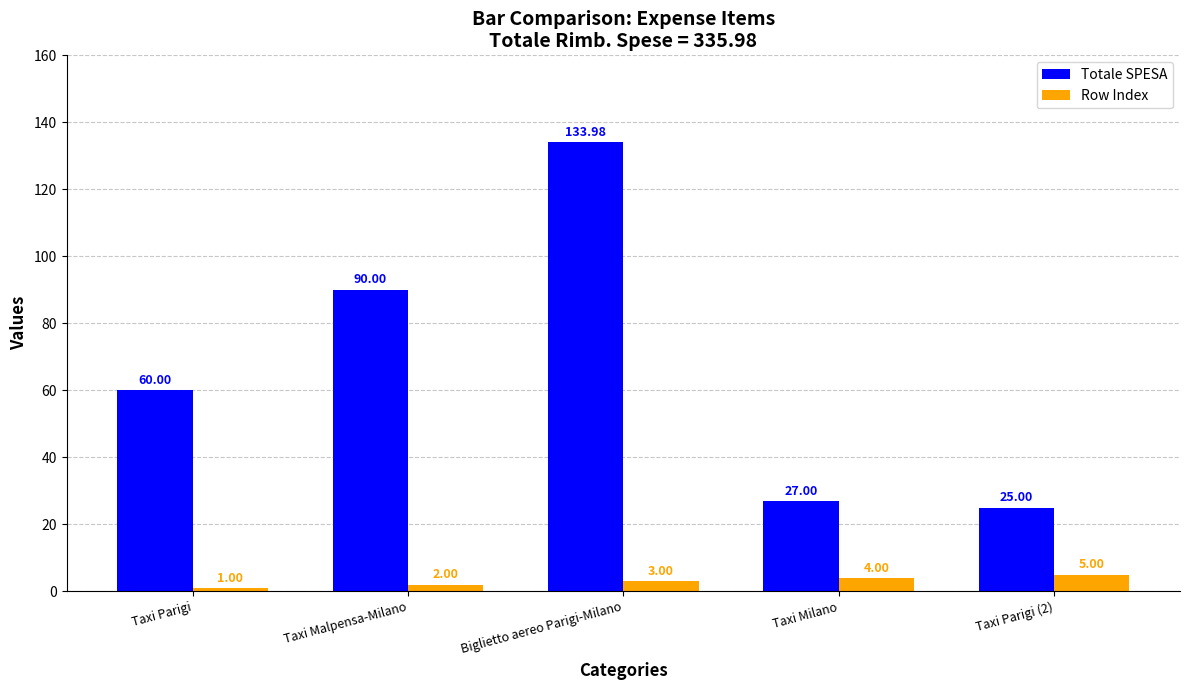

What is the difference between the highest and lowest values at Taxi Parigi (2)?

20.0